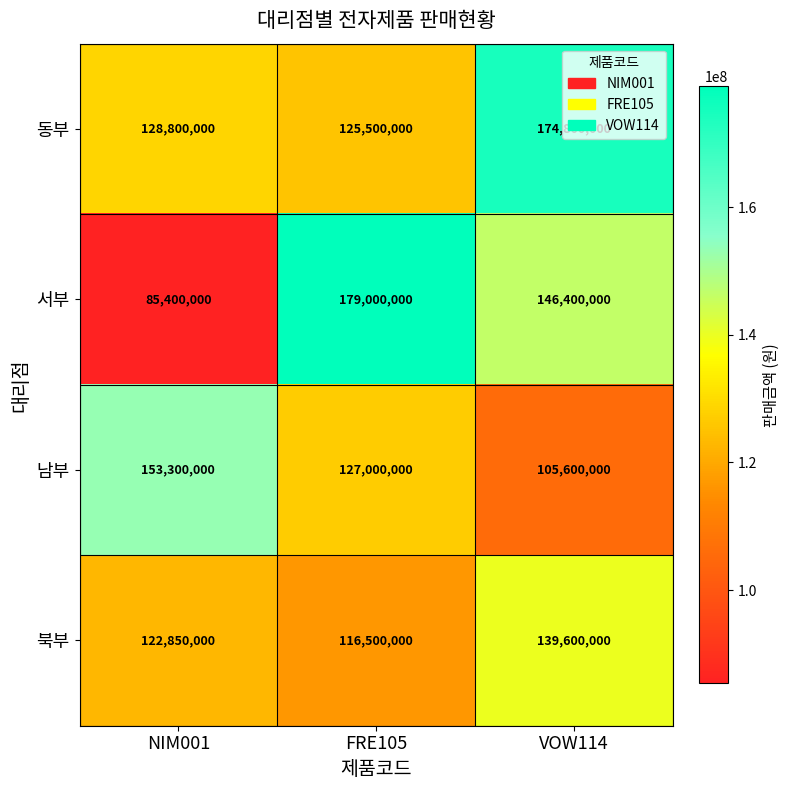

At how many categories does at least one series exceed 154200638?

2